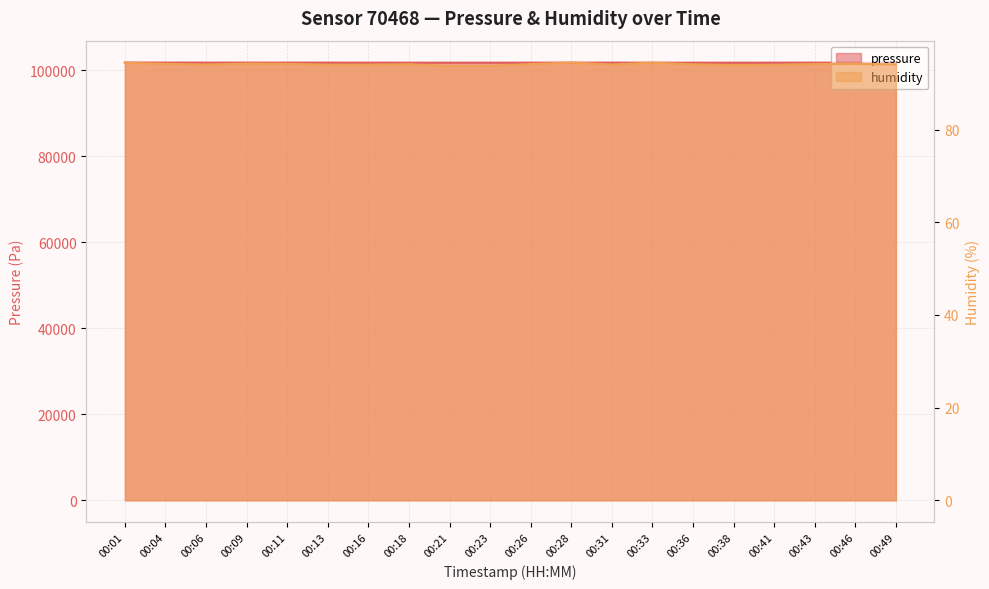

What is the sum of all pressure values?

2034870.4